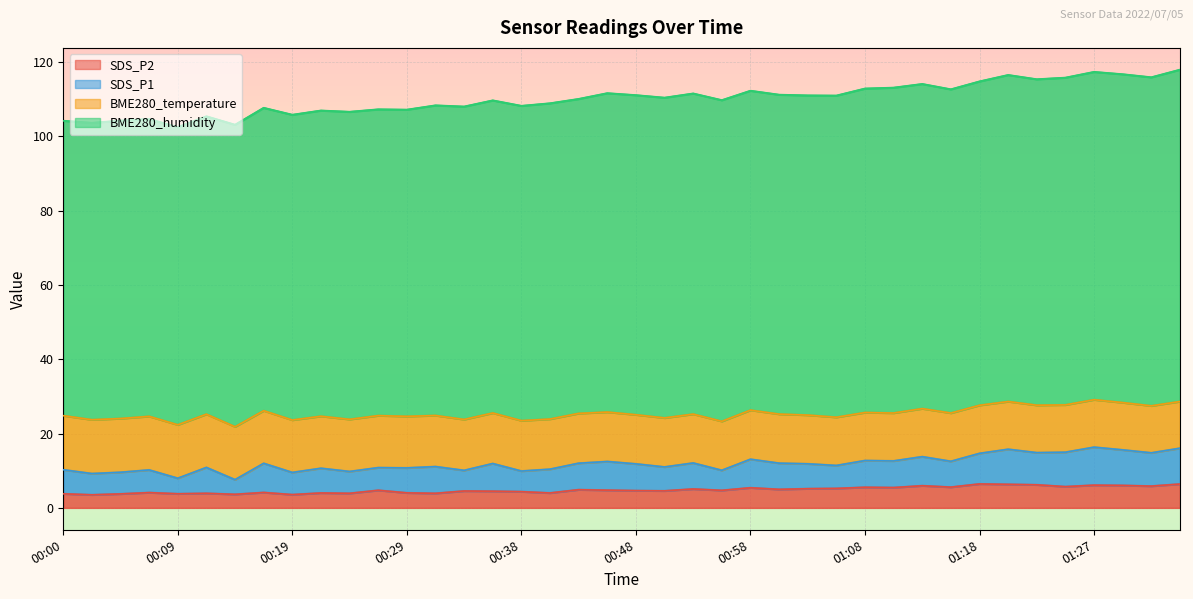

True or false: SDS_P1 and SDS_P2 intersect in this chart.

False